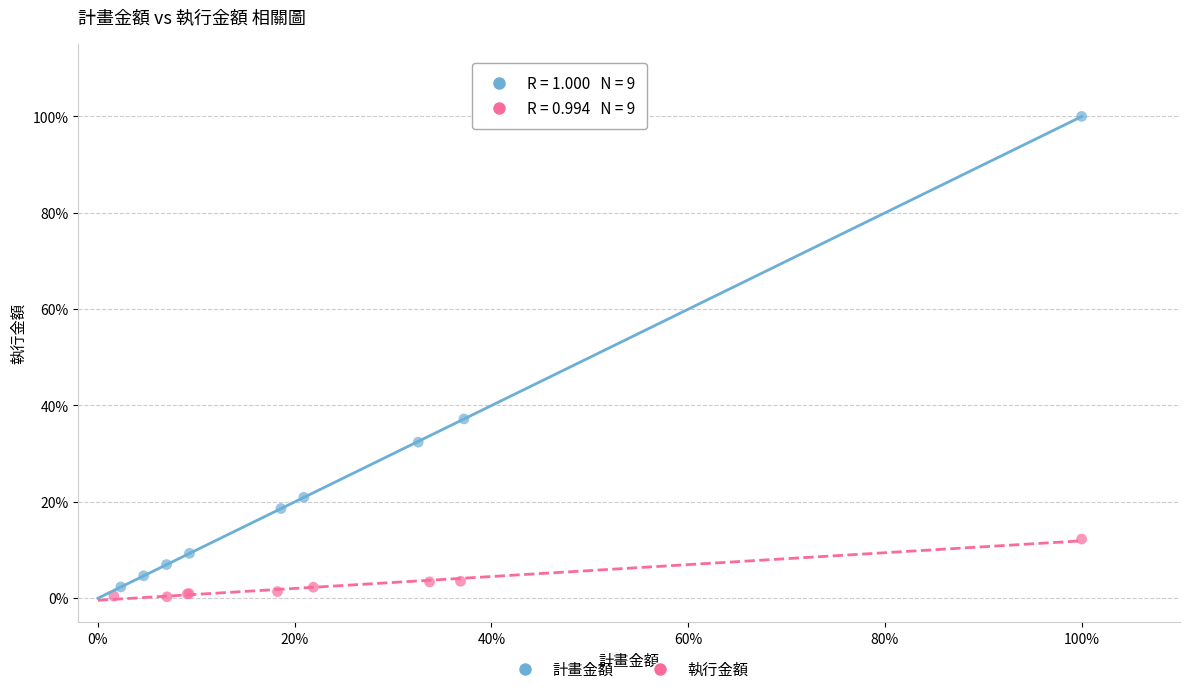

Which series has the largest Y range (max minus min)?

計畫金額